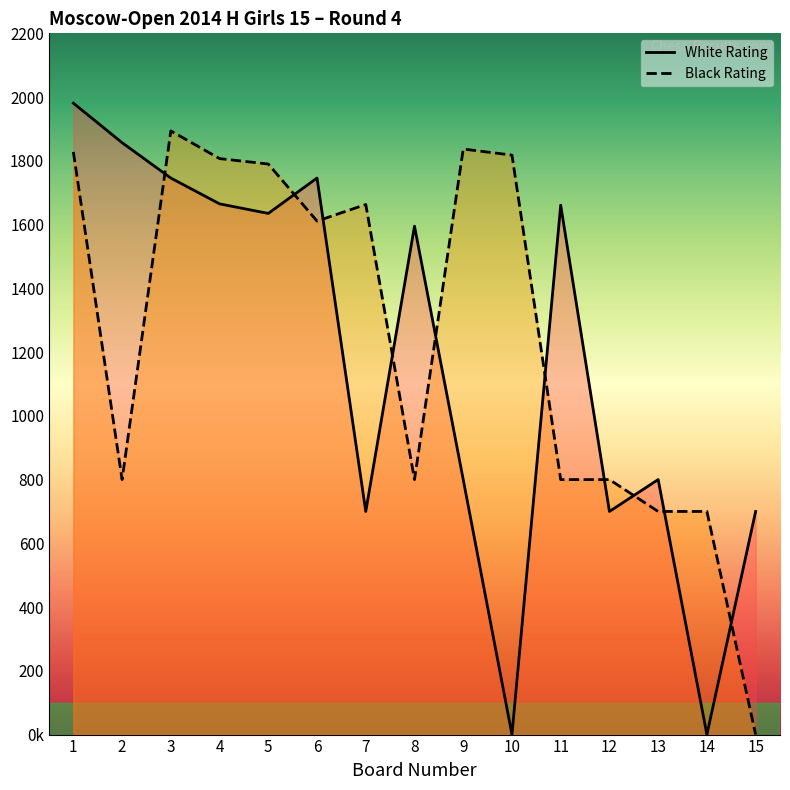

Reading left to right, extract all data points from this chart.

White Rating: 1981	1857	1746	1665	1635	1746	700	1595	800	0	1661	700	800	0	700
Black Rating: 1828	800	1894	1807	1790	1611	1663	800	1837	1818	800	800	700	700	0